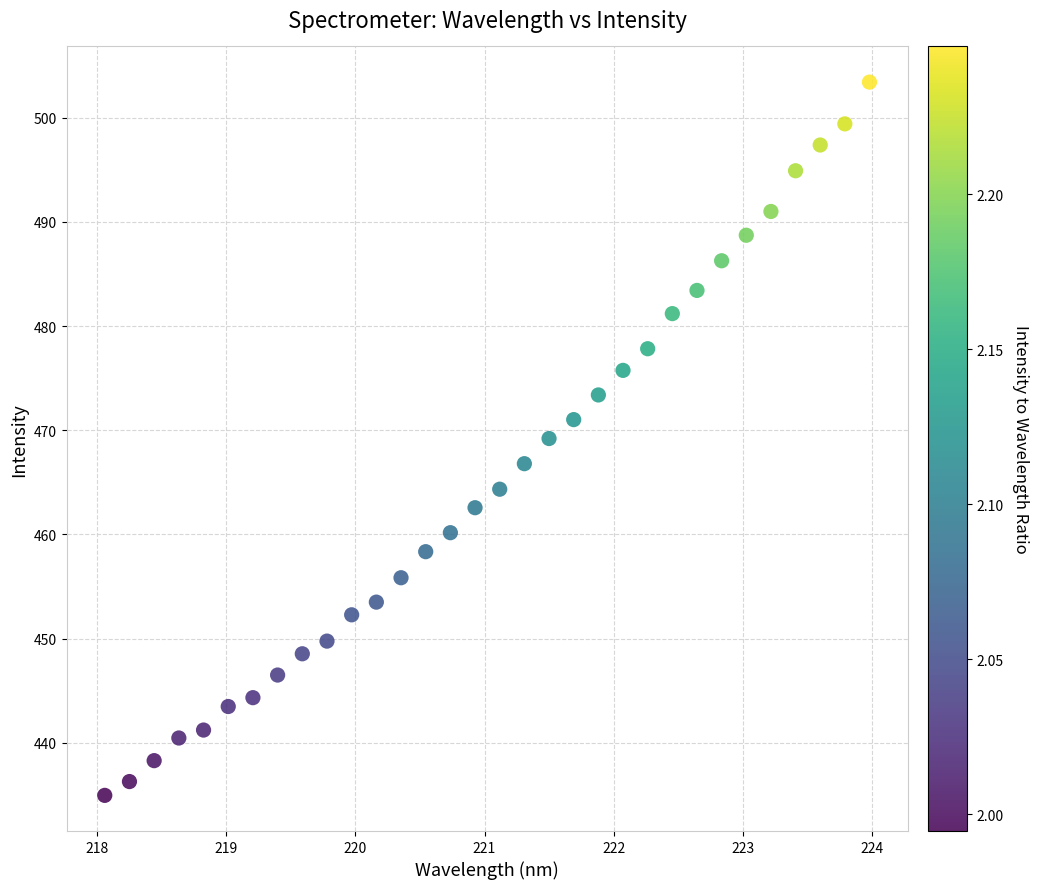

What is the range of Y values (max minus min)?

68.5